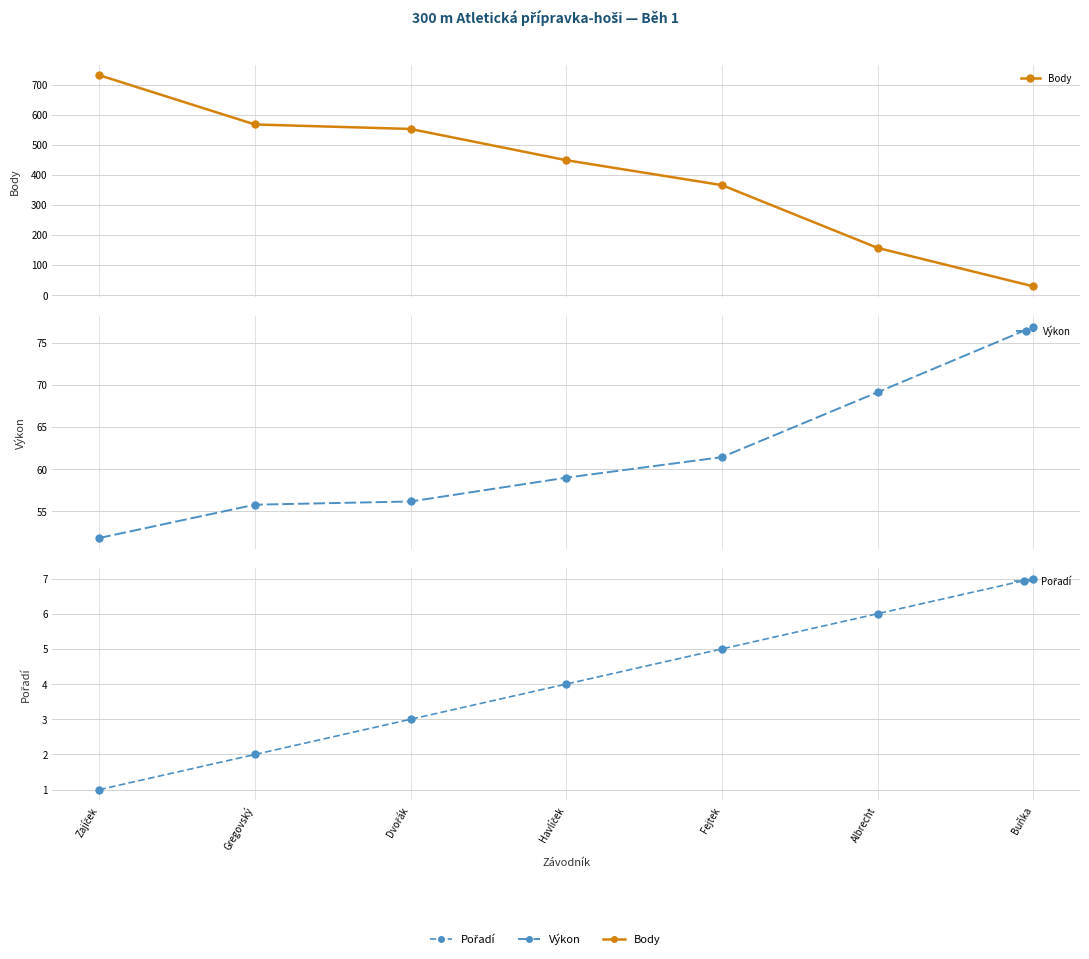

Which series changed the most between Gregovský and Dvořák?

Body